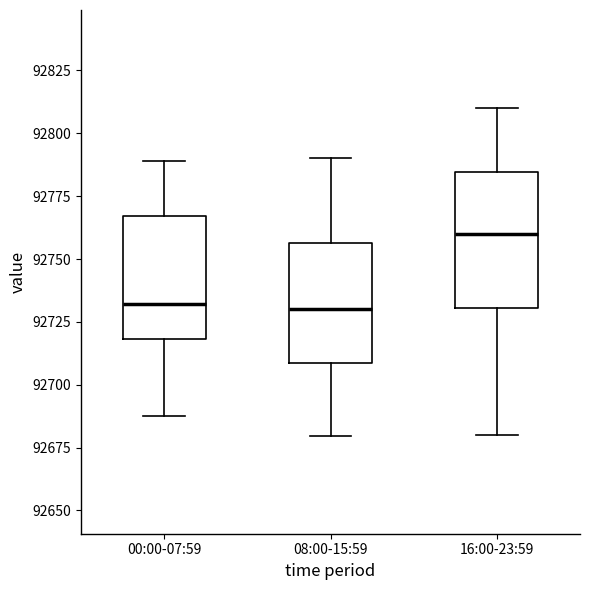

Comparing the boxes themselves (not the whiskers), which one is the tallest?

16:00-23:59